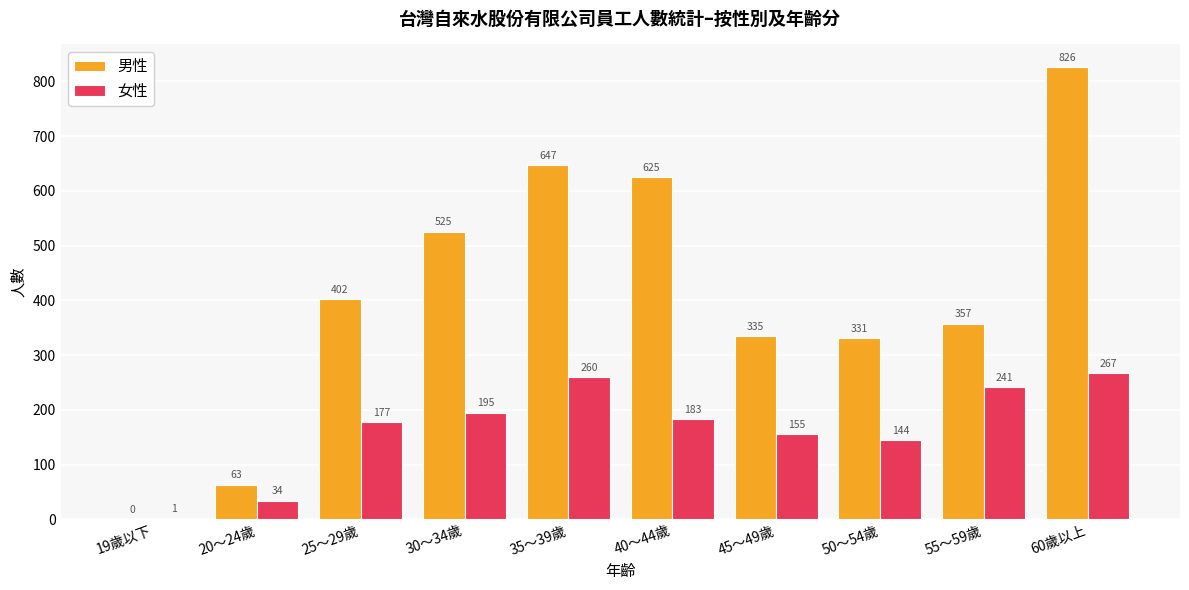

Are the bars grouped side by side (vs. stacked)?

Yes